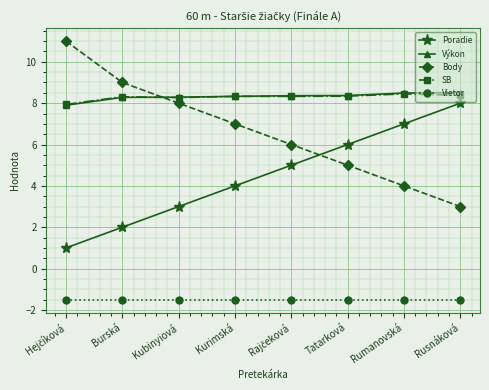

What is the smallest value displayed?

-1.5